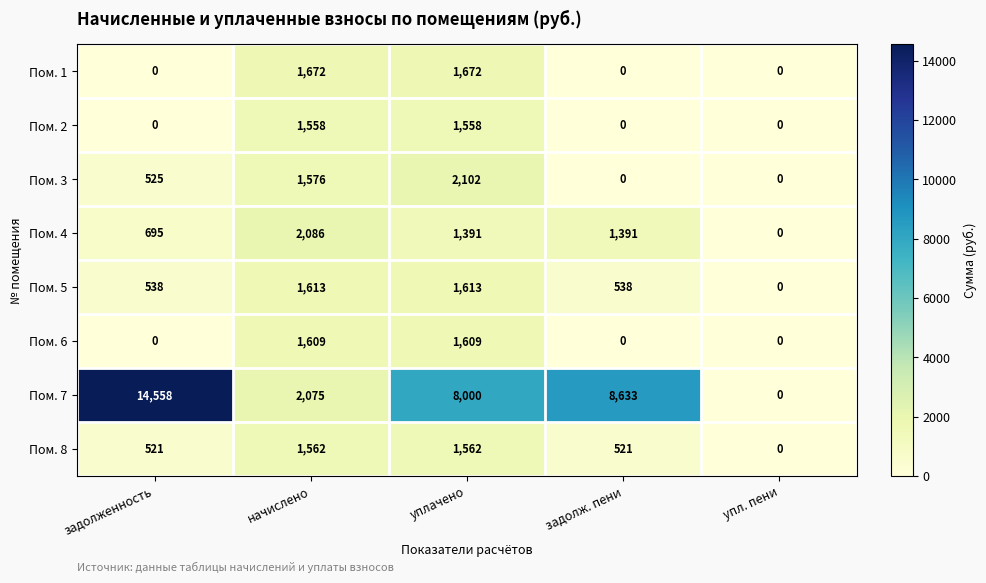

What is the sum of the Пом. 1 values at начислено and упл. пени?

1672